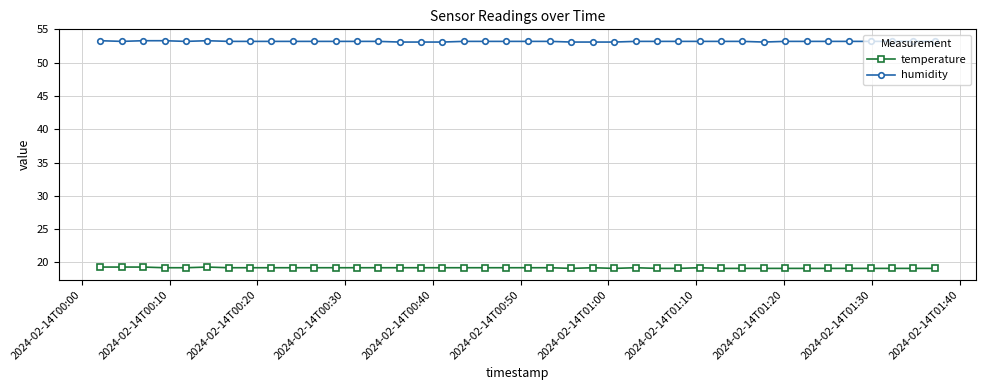

True or false: temperature and humidity intersect in this chart.

False